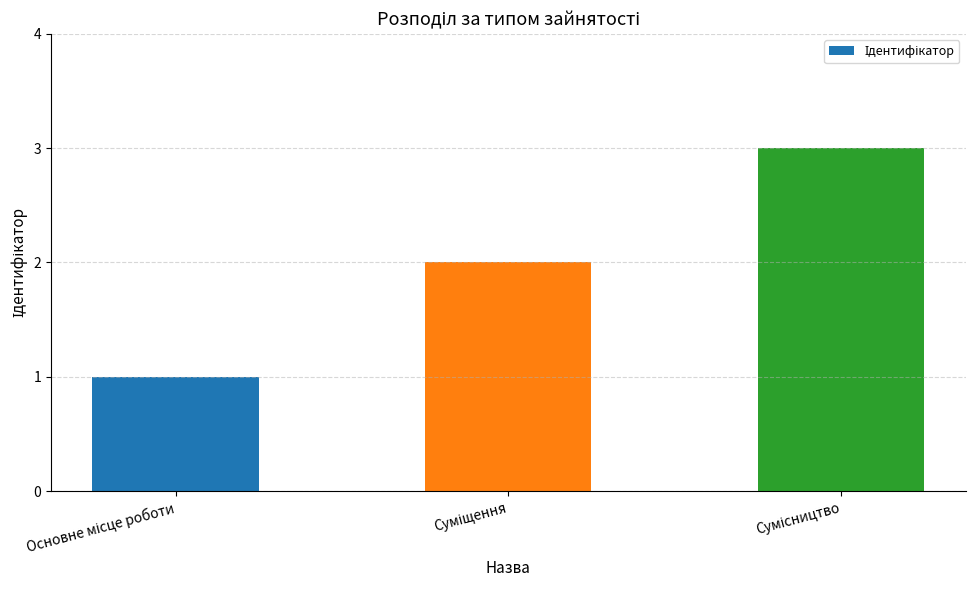

What is the maximum value shown in the chart?

3